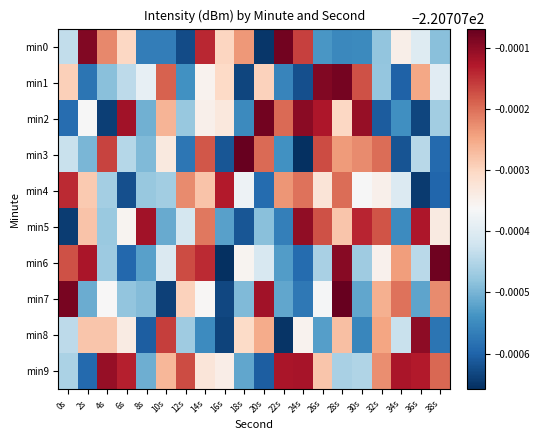

What is the greatest value displayed?

-220.7